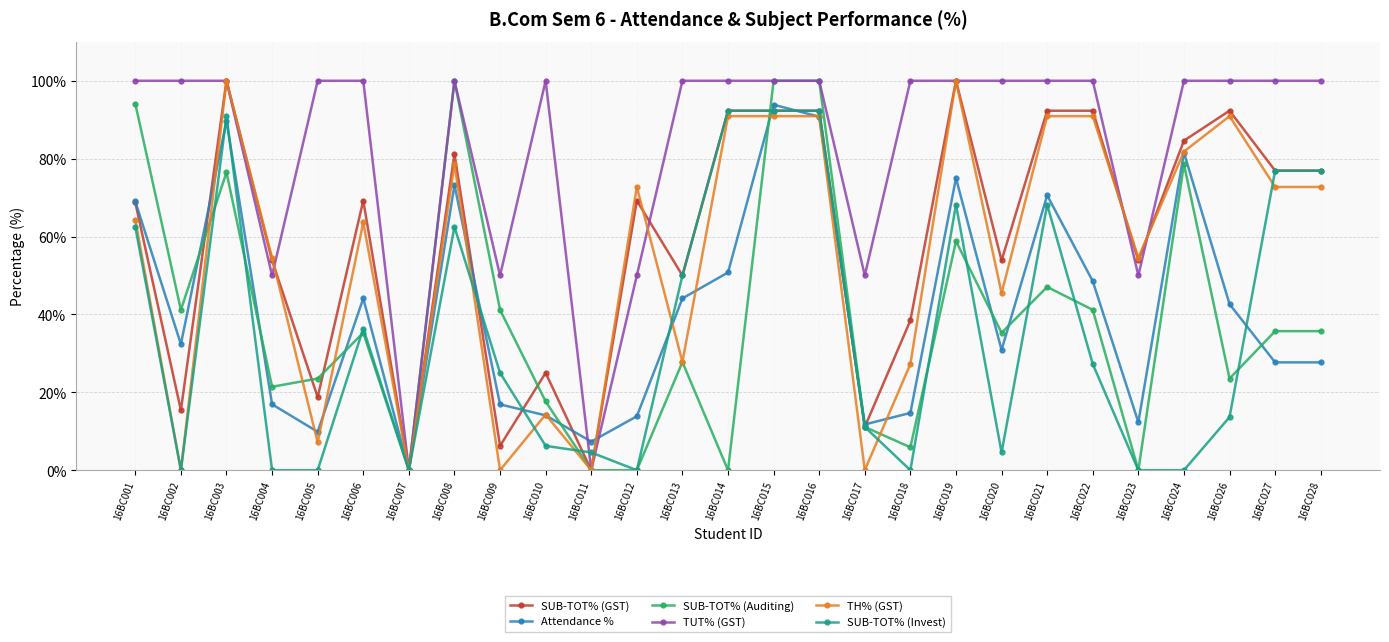

What is the value of the TUT% (GST) point at the 2nd from the left?

100.0